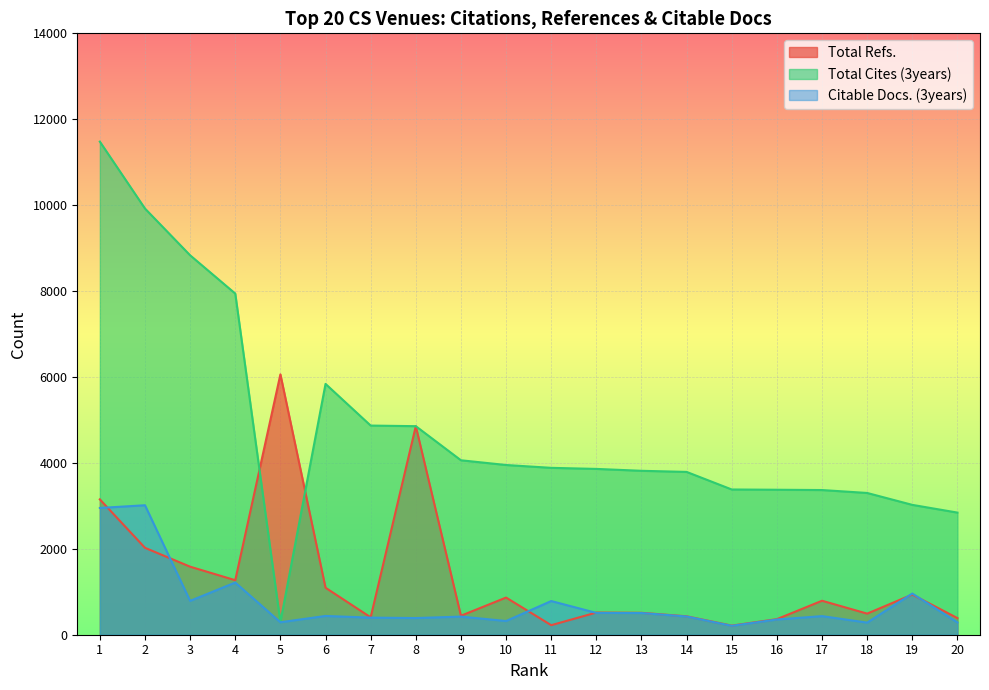

True or false: Citable Docs. (3years) and Total Refs. intersect in this chart.

True